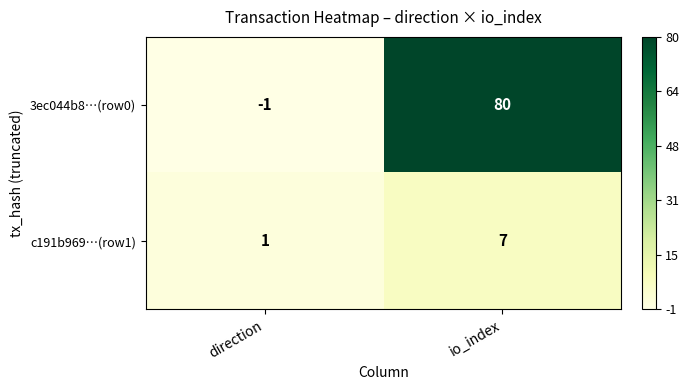

At how many categories does at least one series exceed 76?

1